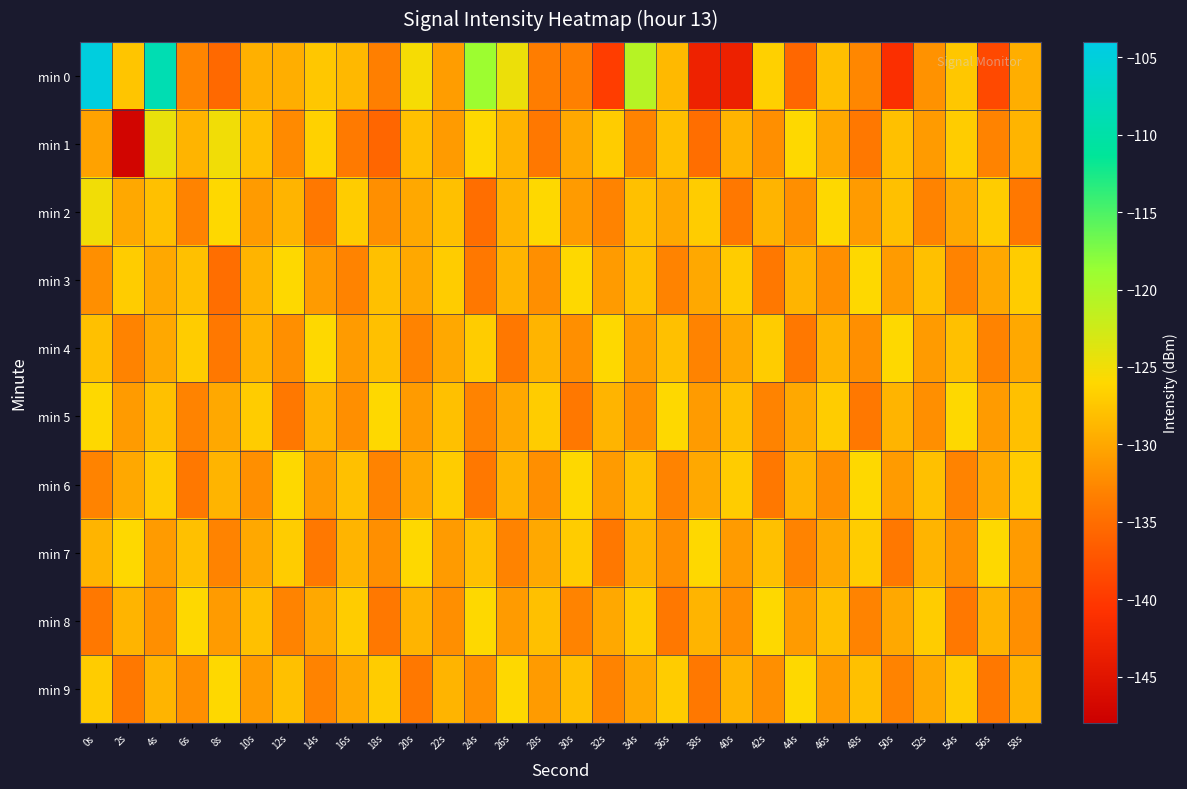

What is the spread (max minus min) of values at 24s?

16.0